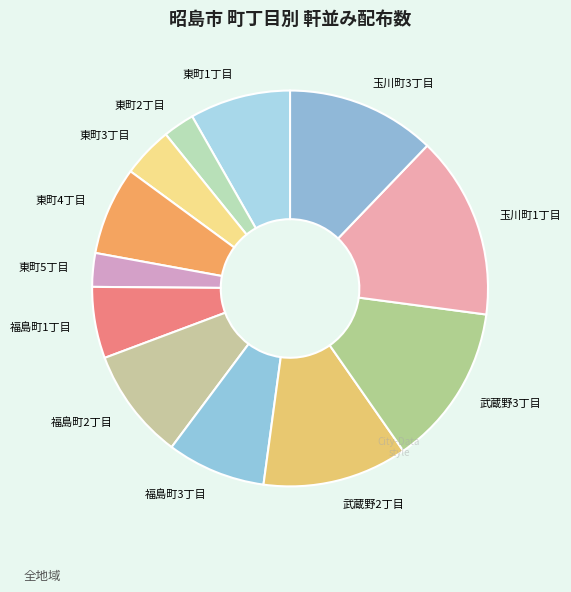

How many slices are in this pie chart?

12